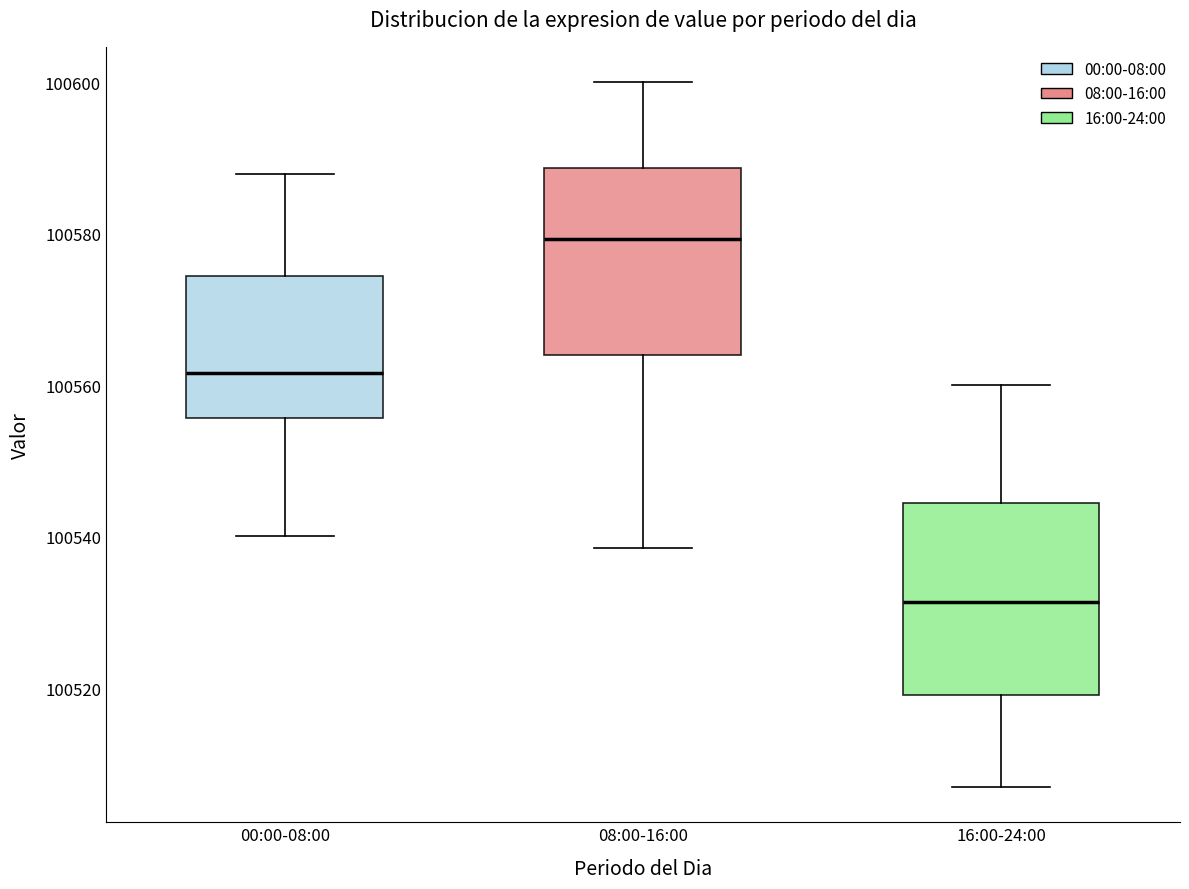

Where is the lower edge of the box for 16:00-24:00 on the y-axis? The values are not printed on the chart, so give them approximately, as read against the axis.

100520